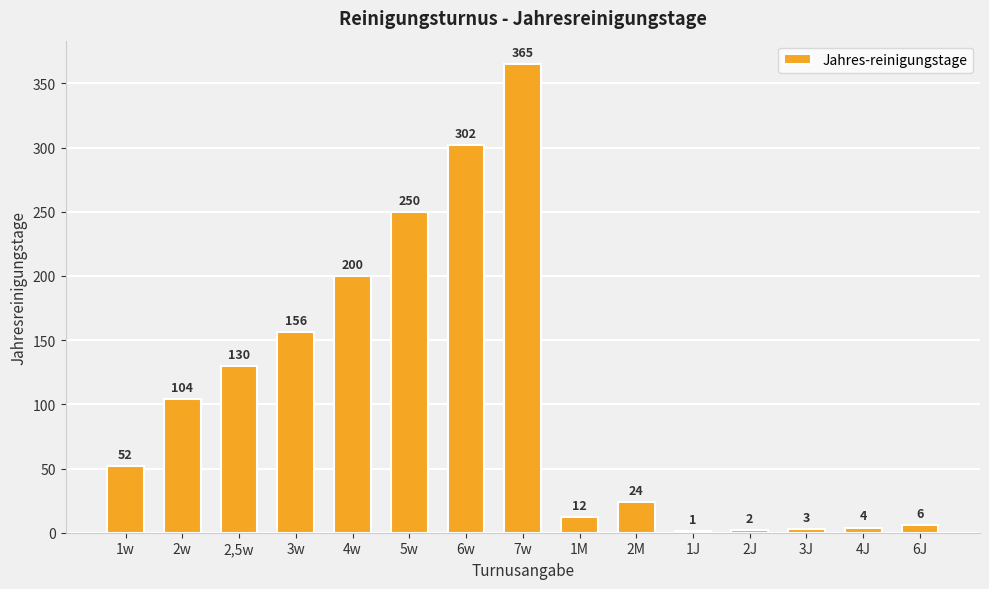

Which has a higher value, 2J or 3J?

3J